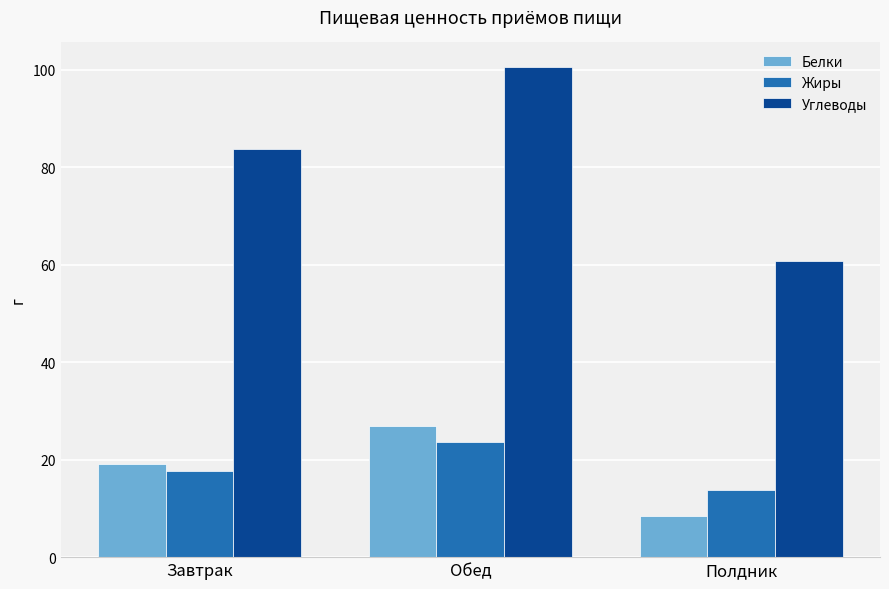

How many data points in Жиры are above 17?

2